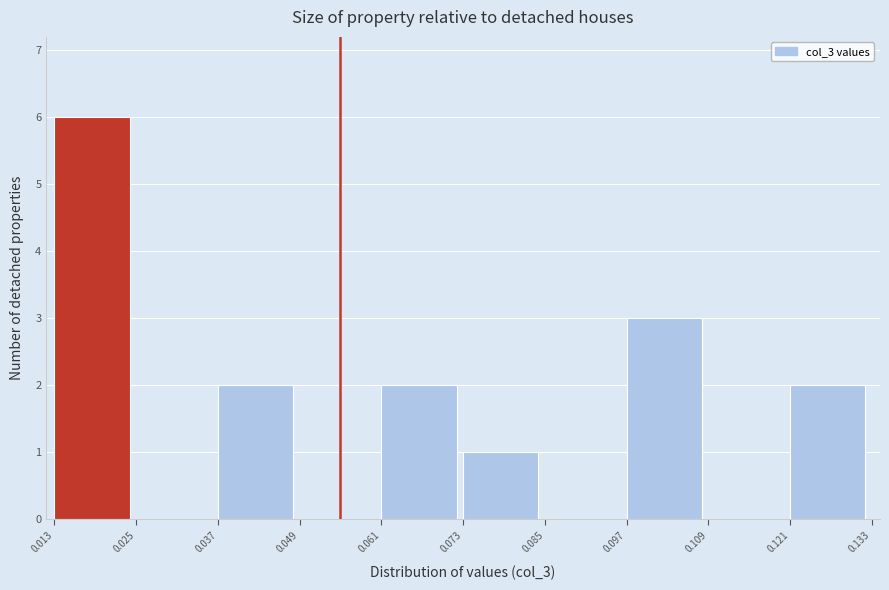

Which range on the x-axis has the tallest bar?

0.013 to 0.025